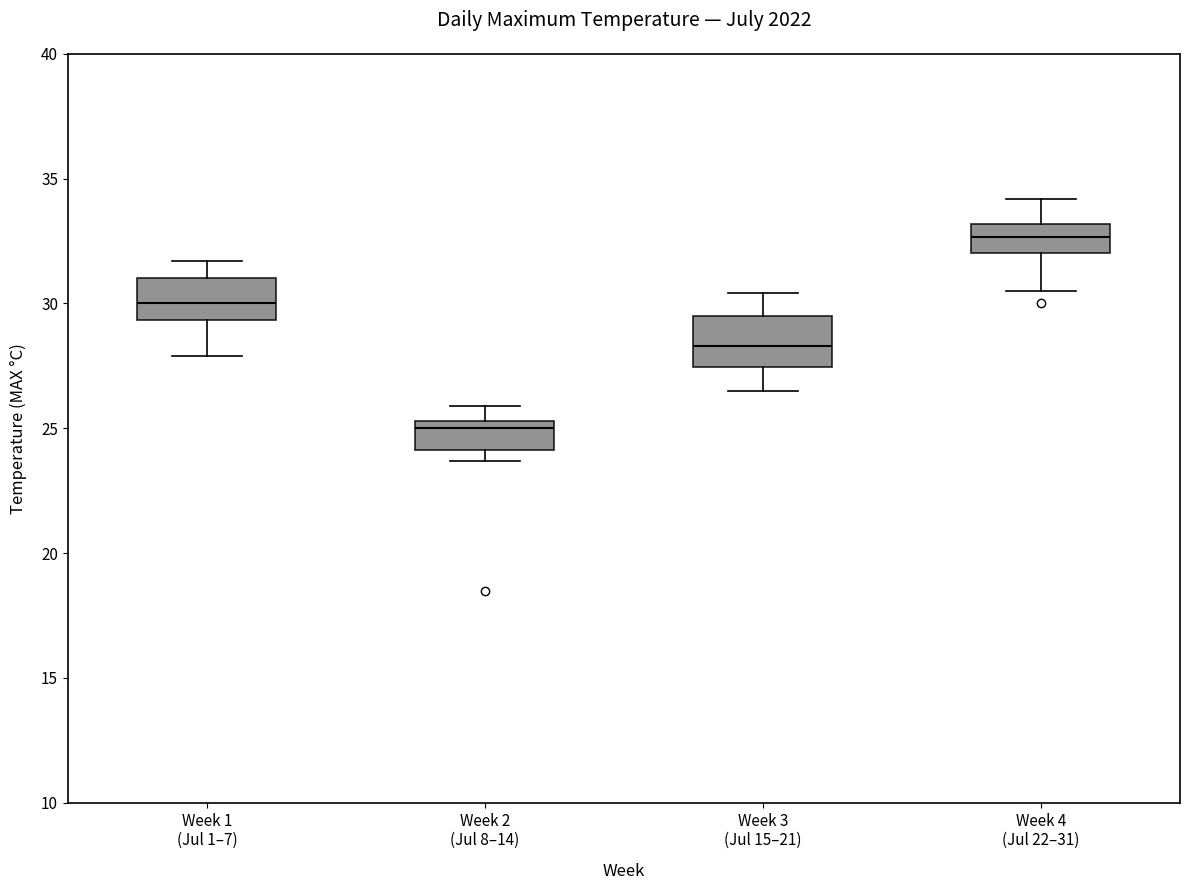

Reading left to right, read every box against the y-axis: the position of its median line, the range the box covers, and the ends of its whiskers. The values are not printed on the chart, so give them approximately, as read against the axis.

Week 1 (Jul 1–7): median 30.0, box 29.5 to 31.0, whiskers 28.0 to 31.5
Week 2 (Jul 8–14): median 25.0, box 24.0 to 25.5, whiskers 23.5 to 26.0
Week 3 (Jul 15–21): median 28.5, box 27.5 to 29.5, whiskers 26.5 to 30.5
Week 4 (Jul 22–31): median 32.5, box 32.0 to 33.0, whiskers 30.5 to 34.0